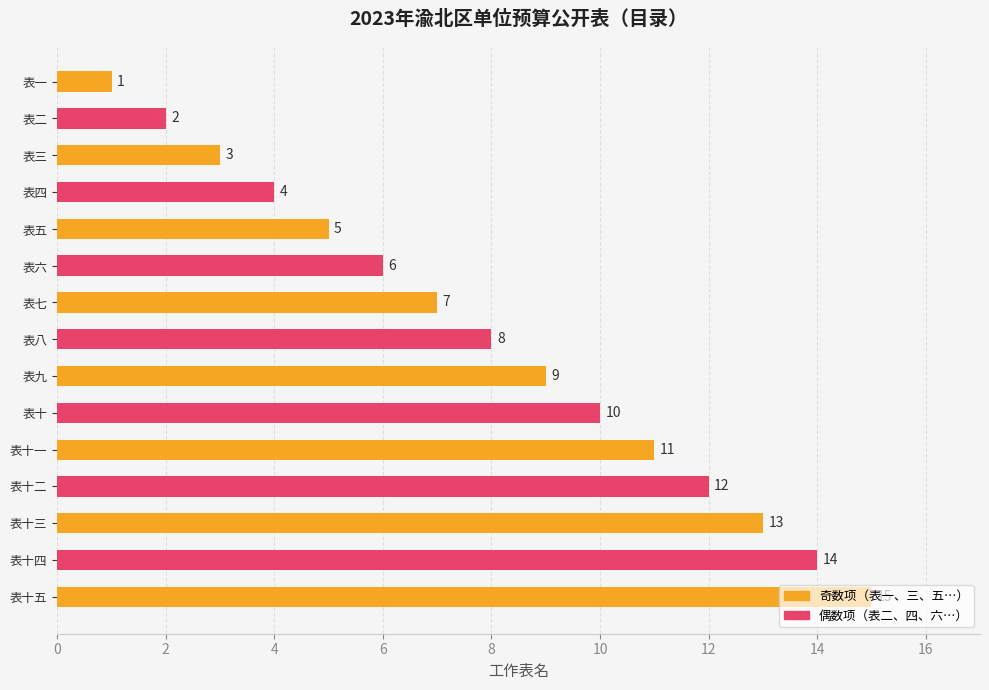

At which label is the value closest to 8?

表八